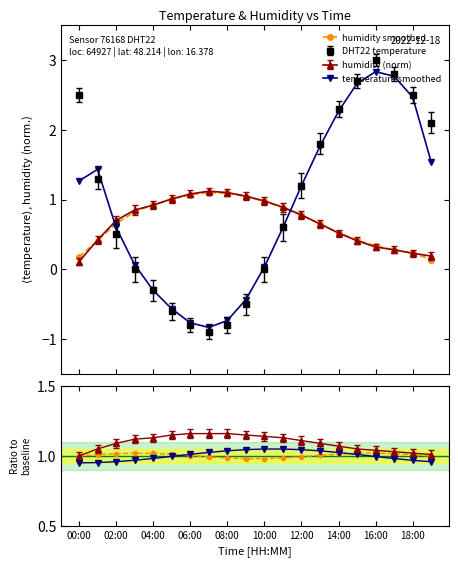

What is the label of the 11th point from the left?

10:00